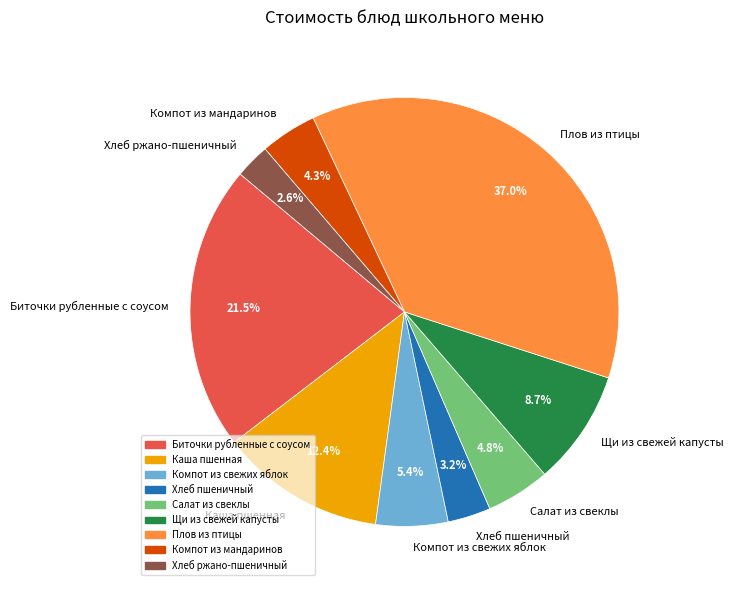

To the nearest percent, what is the difference between the largest and smallest slice percentages?

34%